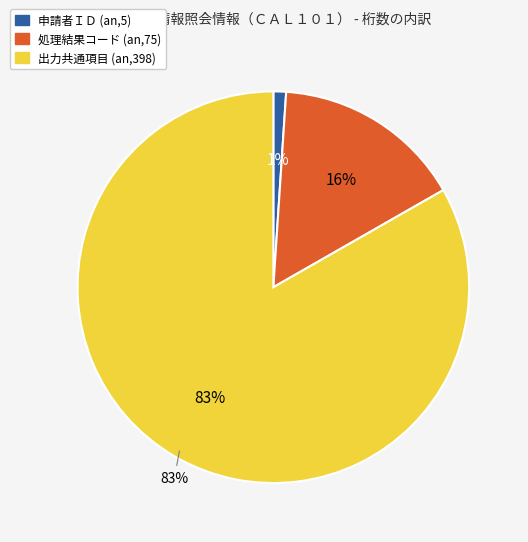

To the nearest percent, what percentage of the pie is 申請者ＩＤ (an,5)?

1%